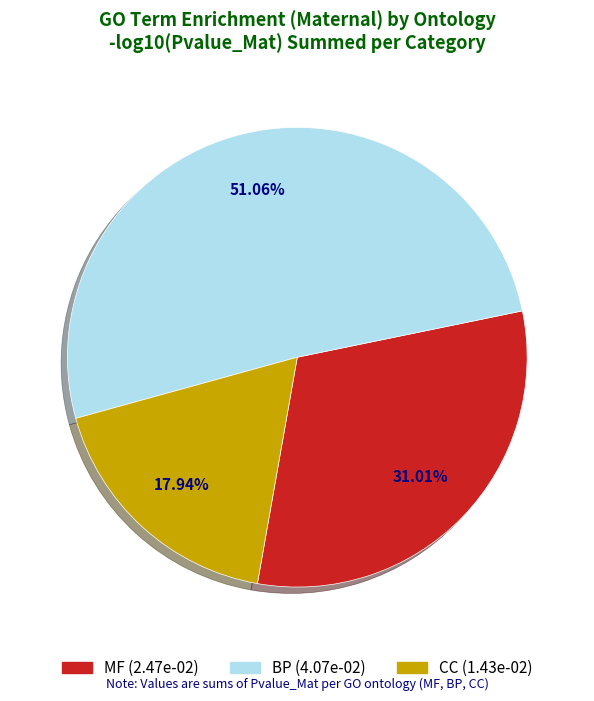

How many segments does this pie chart have?

3